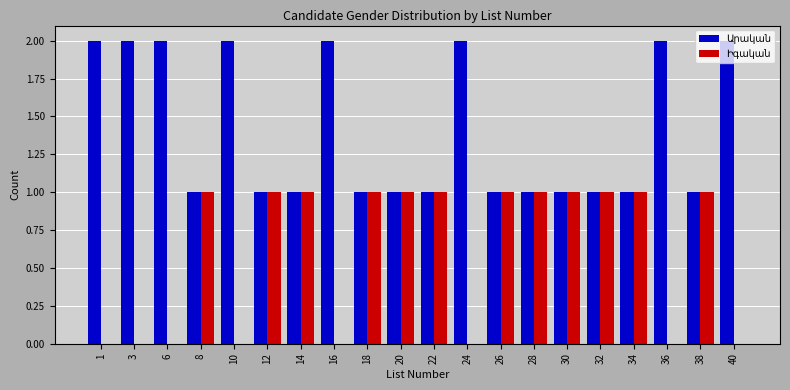

Are the bars horizontal?

No